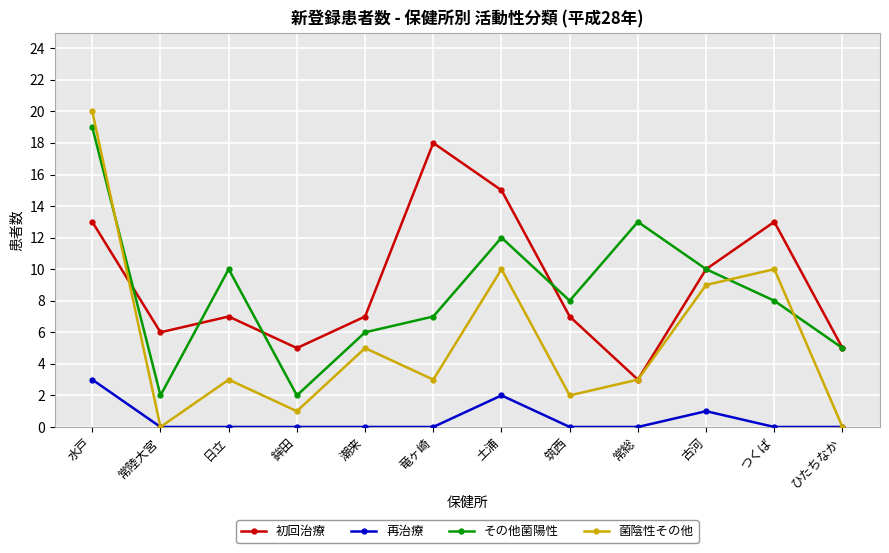

What is the difference between the highest and lowest values at 常総?

13